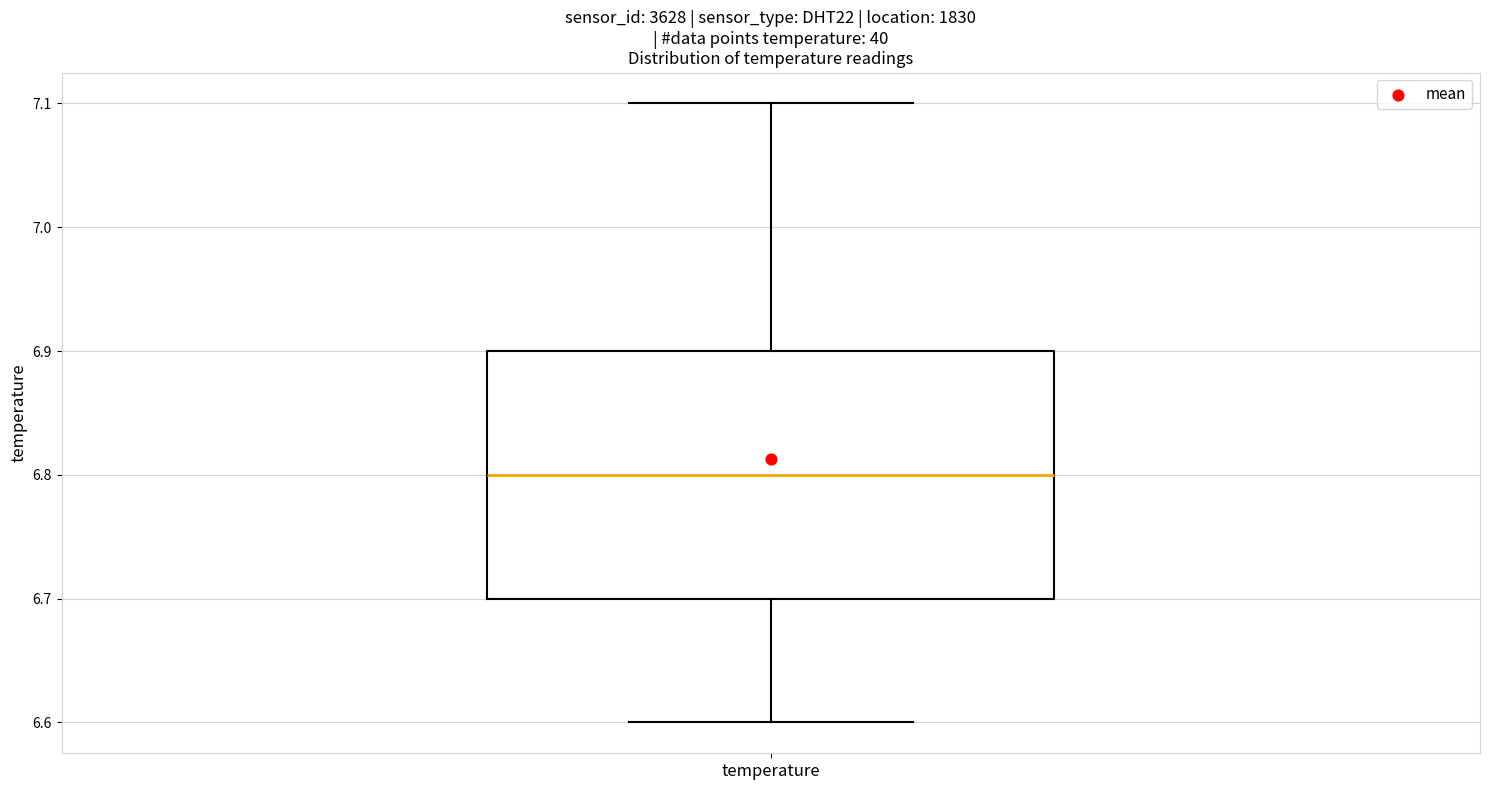

Transcribe this box plot: give where the median line is, the range the box spans, and where the two whiskers end, as read against the y-axis. The values are not printed on the chart, so give them approximately, as read against the axis.

median 6.8, box 6.7 to 6.9, whiskers 6.6 to 7.1